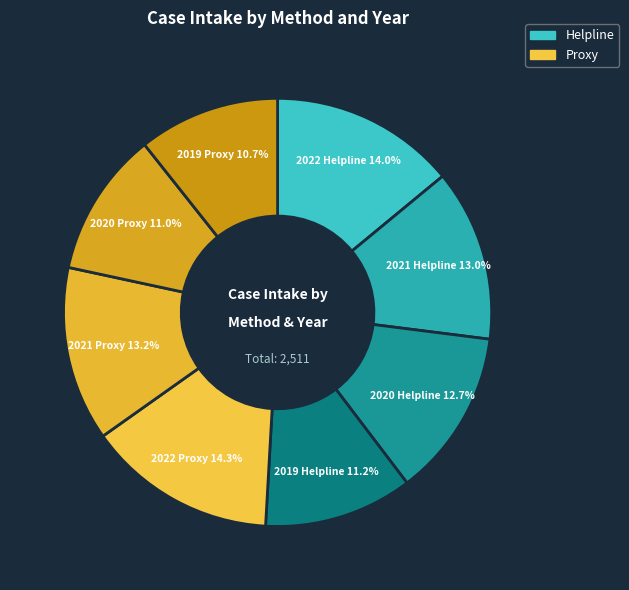

Does any single category account for the majority?

No